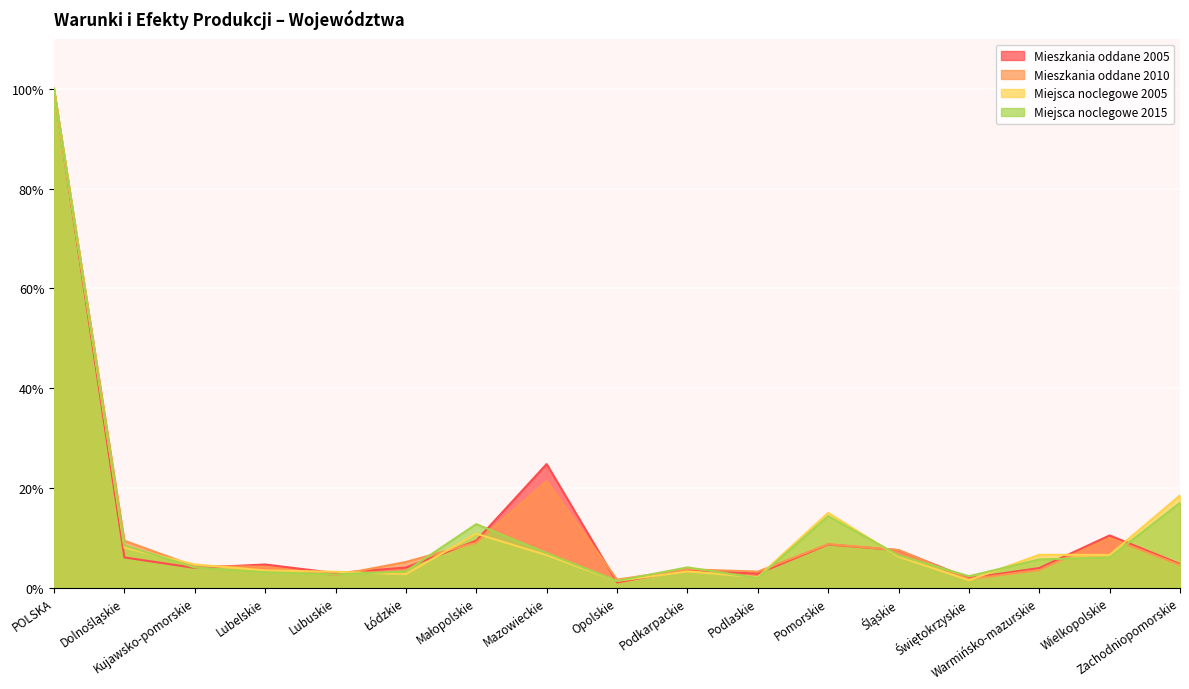

Reading right to left, extract all data points from this chart.

Mieszkania oddane 2005: 4.7	10.4	3.9	1.9	7.5	8.6	2.8	3.6	1.0	24.8	9.4	4.0	2.9	4.6	3.9	6.0	100.0
Mieszkania oddane 2010: 4.5	9.9	3.5	1.7	7.5	8.7	3.2	3.7	1.6	21.3	9.0	5.1	2.4	4.2	4.3	9.4	100.0
Miejsca noclegowe 2005: 18.5	6.5	6.6	1.5	6.2	15.0	2.1	3.2	1.3	6.5	10.8	2.7	3.1	3.4	4.6	8.0	100.0
Miejsca noclegowe 2015: 17.0	6.0	5.6	2.3	6.5	14.3	1.9	4.0	1.3	6.9	12.7	3.3	2.6	3.1	4.0	8.5	100.0